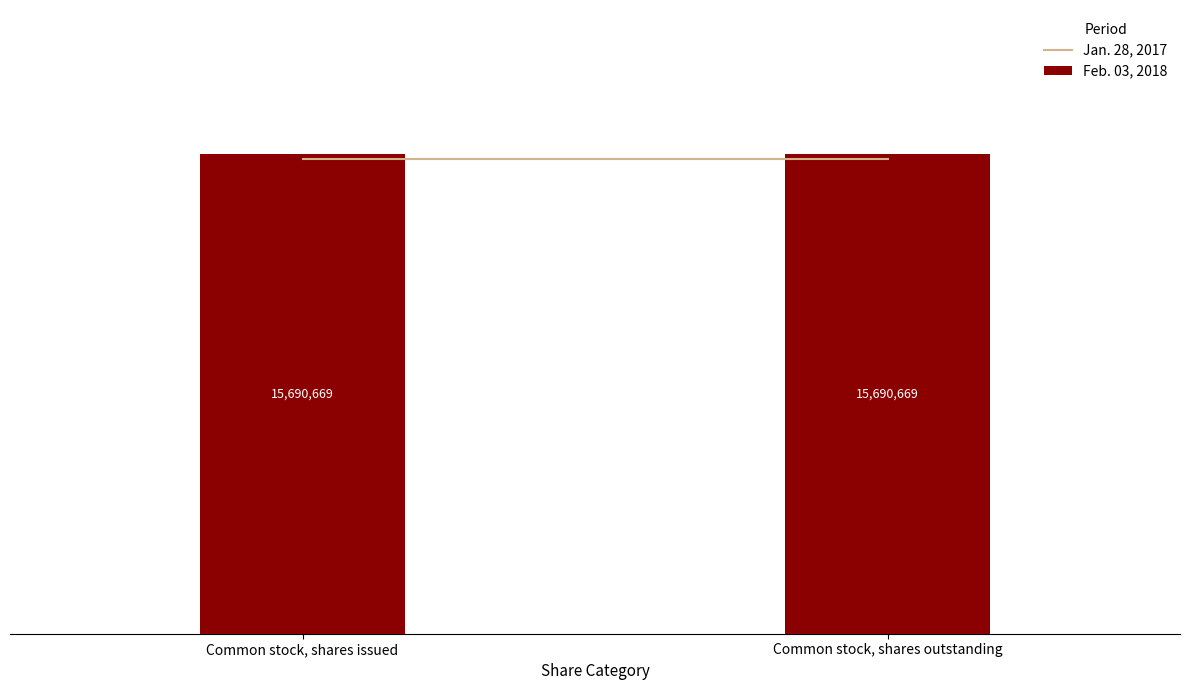

What is the value of the Jan. 28, 2017 bar at the 1st from the left?

15530273